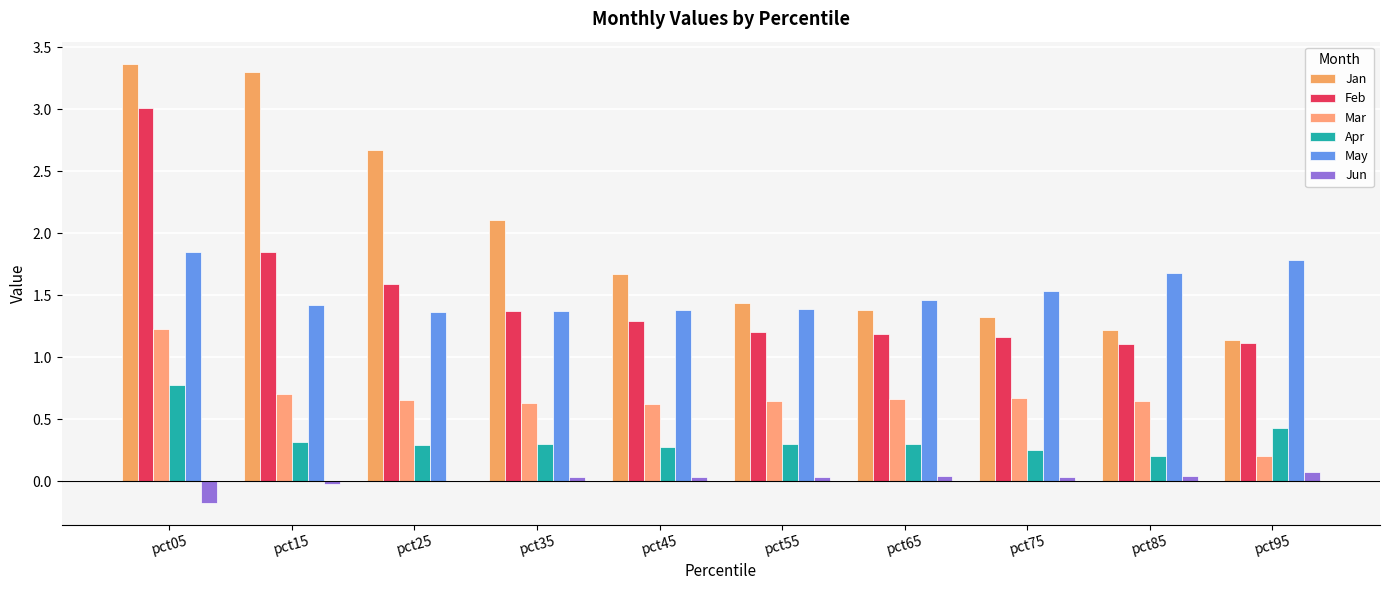

What is the greatest value displayed?

3.4